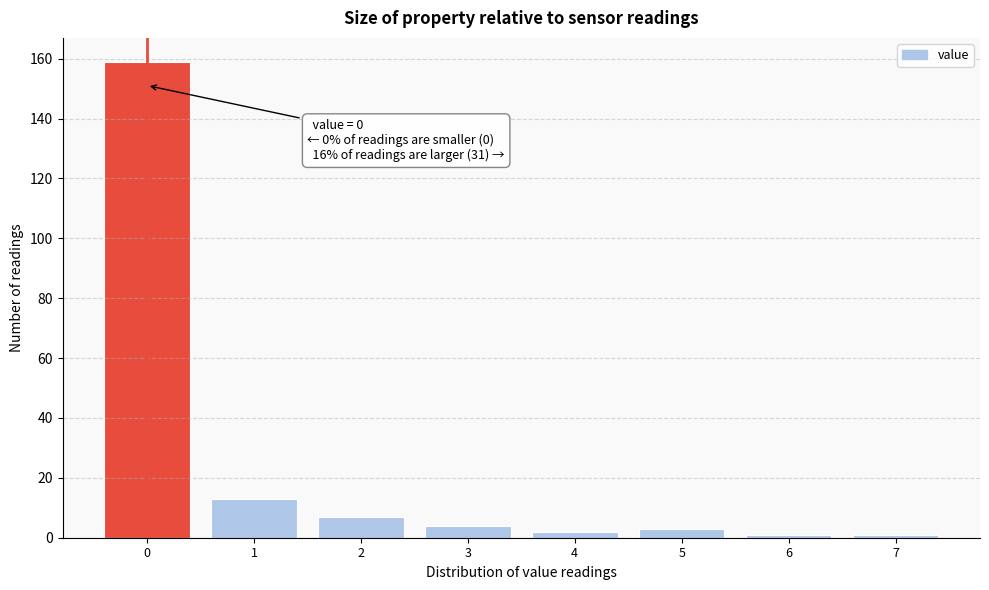

Reading left to right, what are all the values shown in this chart?

159	13	7	4	2	3	1	1